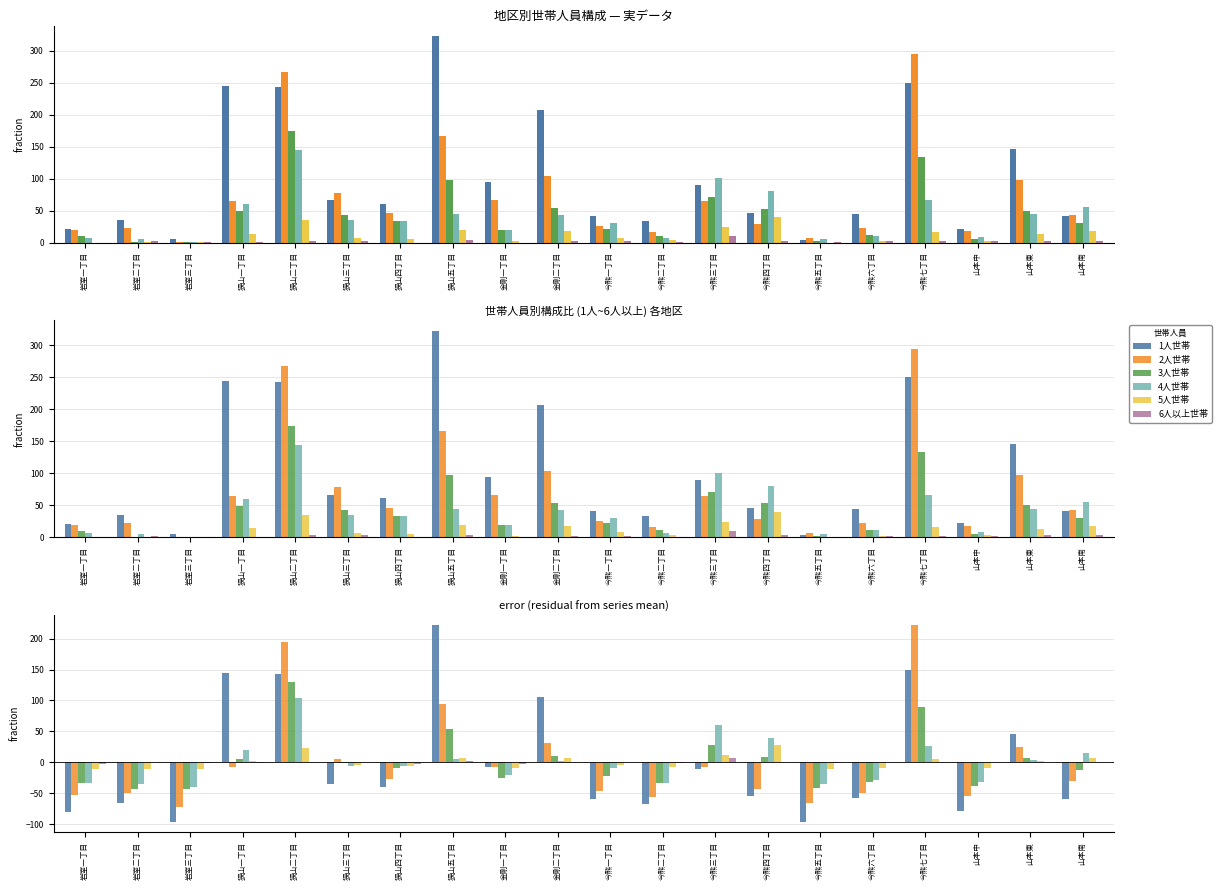

Reading left to right, extract all data points from this chart.

1人世帯: -80.0	-66.0	-96.0	144.1	142.1	-35.0	-40.0	222.1	-7.0	106.0	-59.0	-67.0	-11.0	-55.0	-97.0	-57.0	149.1	-79.0	45.0	-60.0
2人世帯: -52.8	-49.8	-71.8	-7.8	194.2	5.2	-26.8	94.2	-6.8	31.2	-46.8	-56.8	-7.8	-43.8	-65.8	-49.8	222.2	-54.8	25.2	-29.8
3人世帯: -33.8	-42.8	-42.8	5.2	130.2	-0.8	-9.8	54.2	-24.8	10.2	-21.8	-32.8	27.2	9.2	-41.8	-31.8	90.2	-37.8	6.2	-12.8
4人世帯: -33.3	-34.3	-39.3	19.7	104.7	-5.3	-6.3	4.7	-20.3	2.7	-9.3	-33.3	60.7	39.7	-35.3	-29.3	25.7	-31.3	3.7	15.7
5人世帯: -11.6	-10.6	-10.6	2.4	23.4	-4.6	-5.6	7.4	-9.6	6.4	-3.6	-7.6	12.4	28.4	-11.6	-9.6	5.4	-8.6	1.4	6.4
6人以上世帯: -2.2	-0.2	-1.2	-1.2	0.8	0.8	-2.2	1.8	-2.2	-0.2	-0.2	-1.2	7.8	0.8	-1.2	-0.2	-0.2	-0.2	0.8	0.8